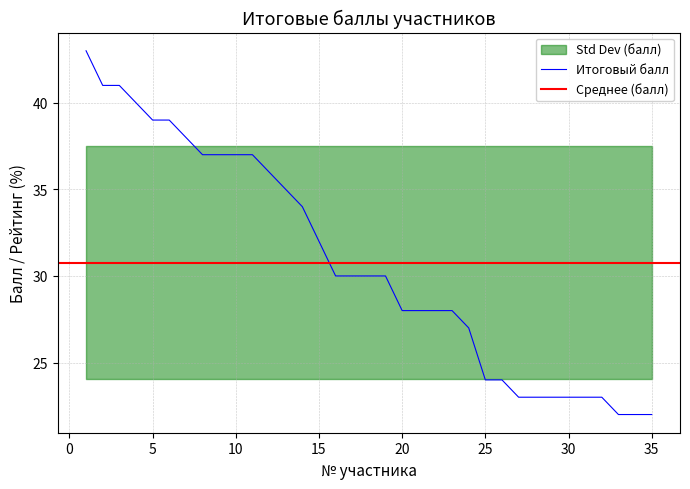

Which category has the lowest value across all series?

33